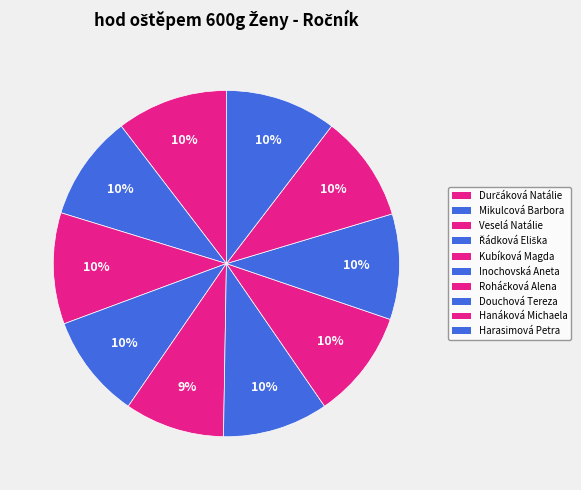

Which slice is the largest?

Durčáková Natálie